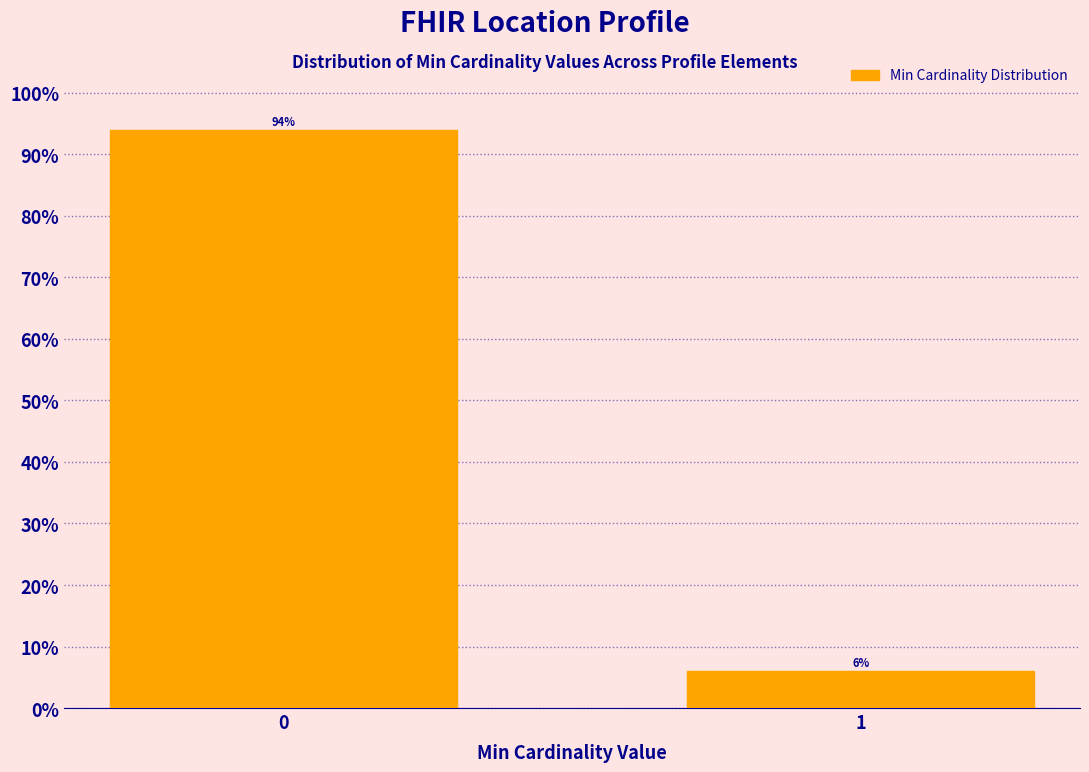

Reading right to left, list all the values displayed in this chart.

1=6	0=94